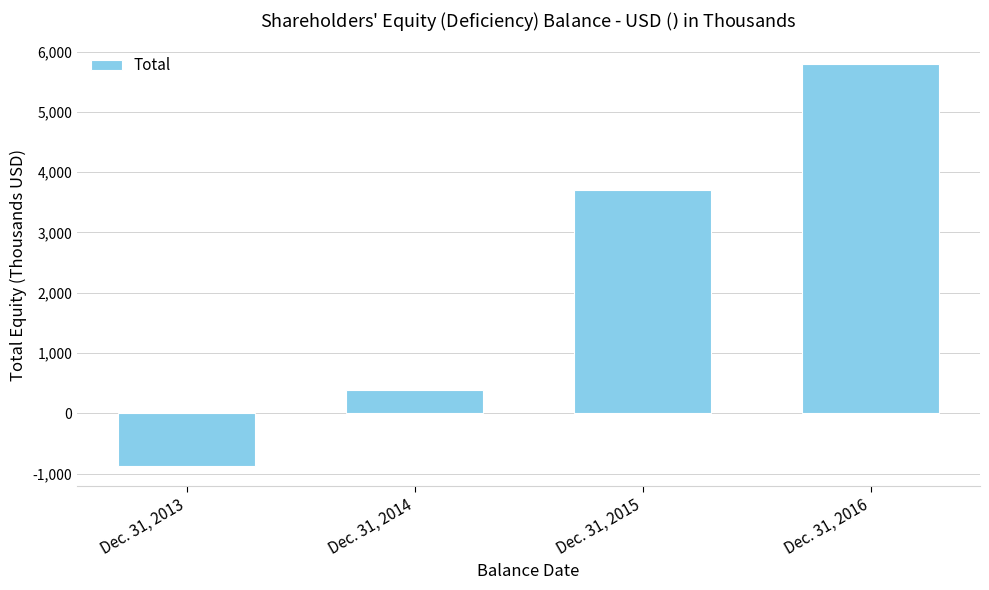

At which label is the value closest to 2464?

Dec. 31, 2015